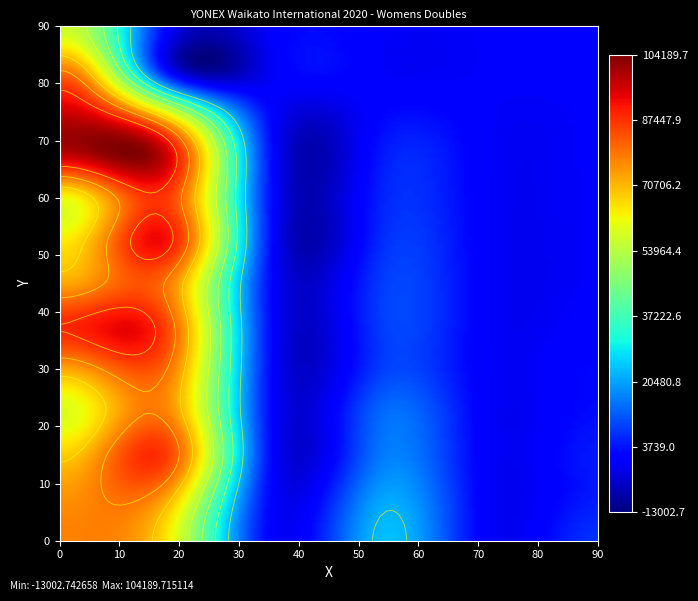

Is it true that Notional_Points equals 38653 at YANG/LEE?

False